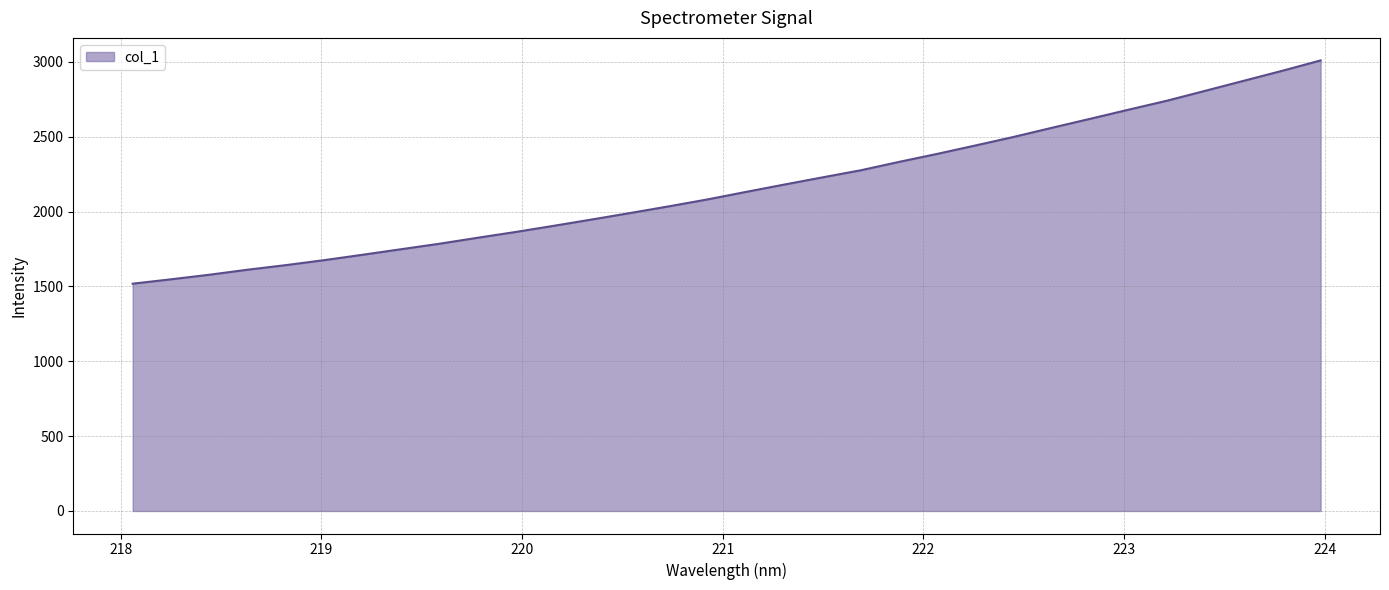

What is the smallest value displayed?

1518.3